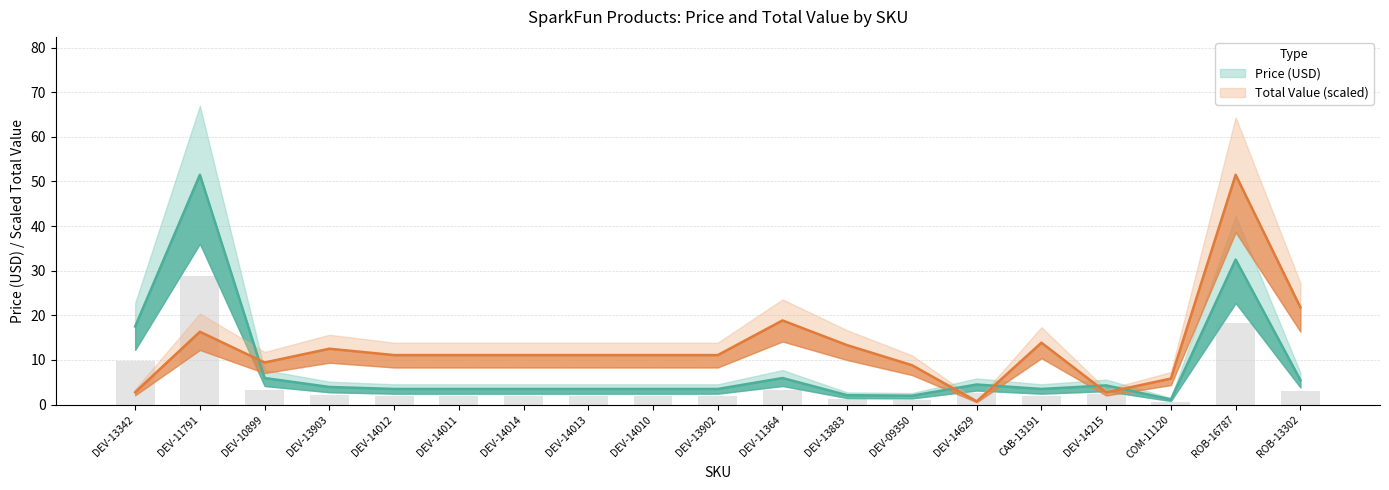

The chart shows a value of 0.7 at DEV-09350. True or false?

False